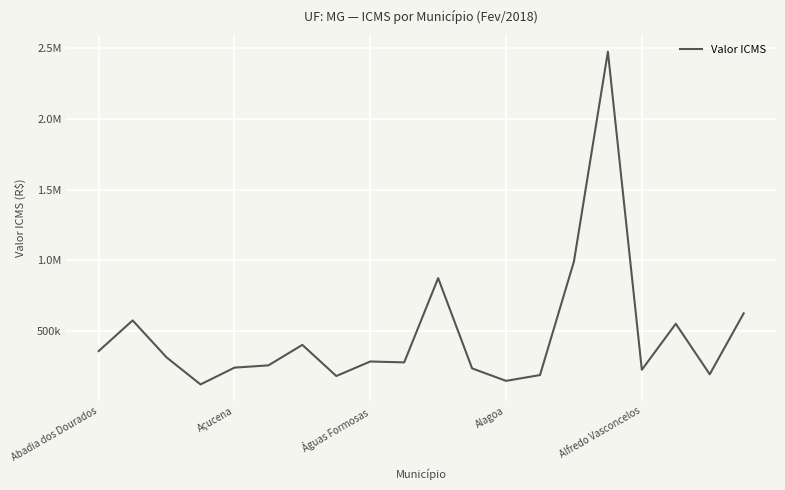

Rank the categories by value from highest to lowest.

15, 14, 10, 19, Açucena, 17, 6, Abadia dos Dourados, Águas Formosas, 8, 9, 5, Alfredo Vasconcelos, 11, 16, 18, 13, 7, 12, Alagoa